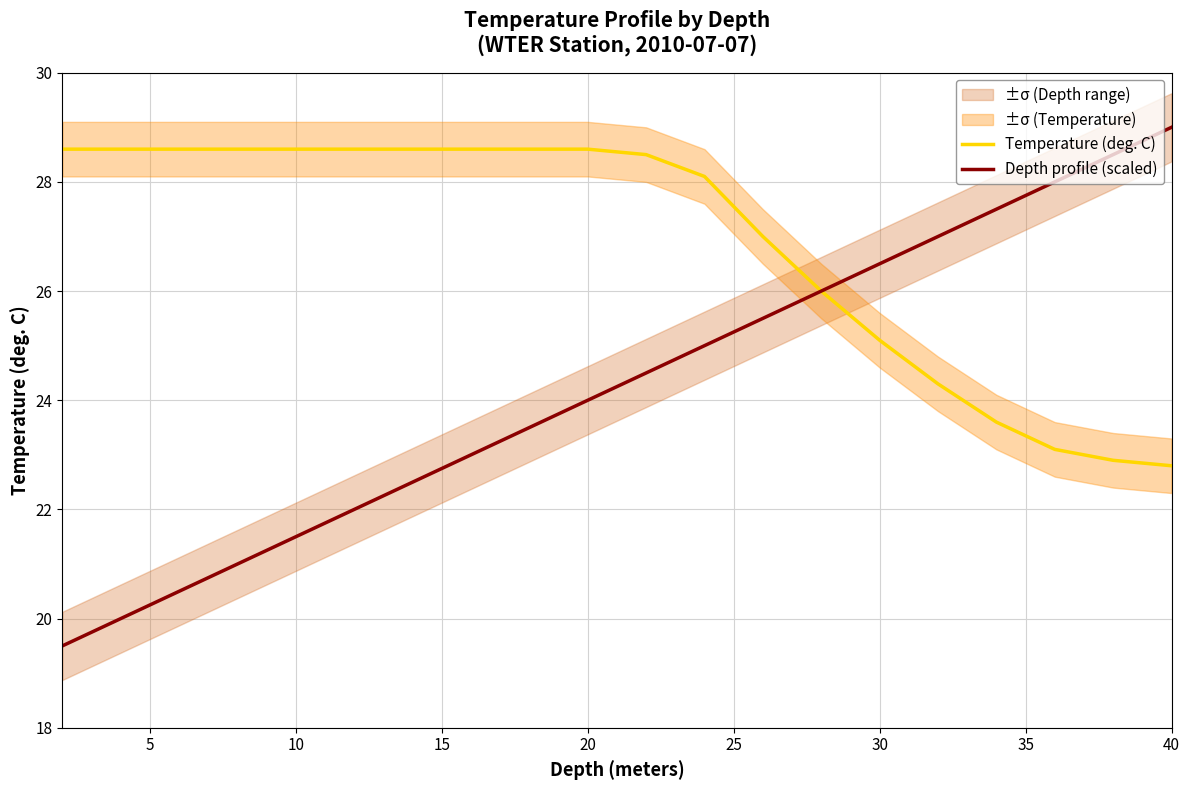

What is the highest value of the Depth profile (scaled) series?

29.0